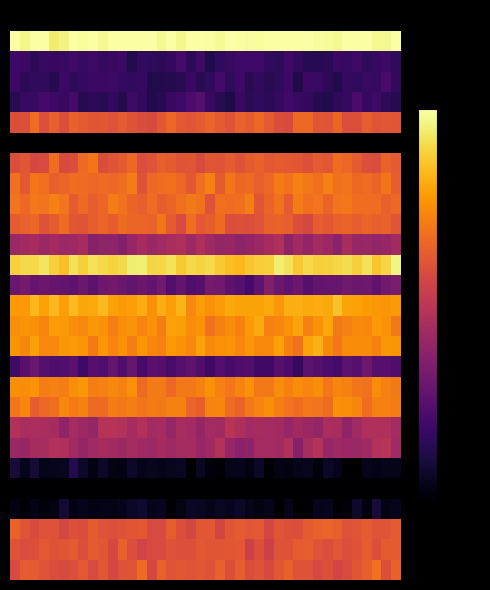

At which category is the sum across all series the highest?

2